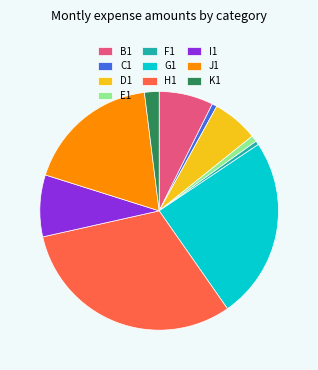

Which slice is the largest?

H1